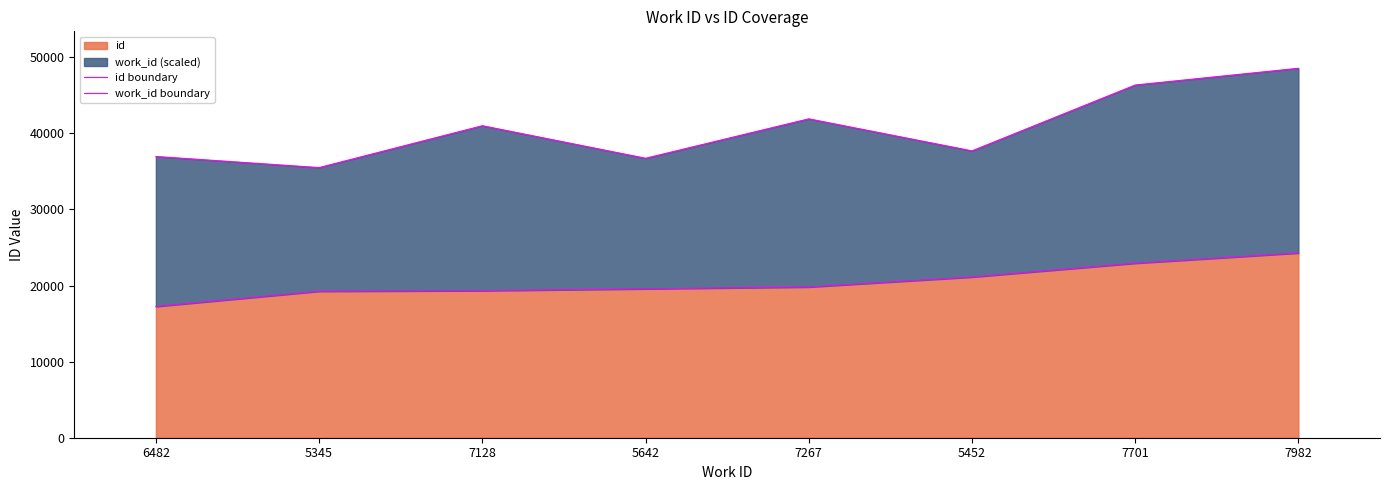

What is the spread (max minus min) of values at 7982?

24279.0